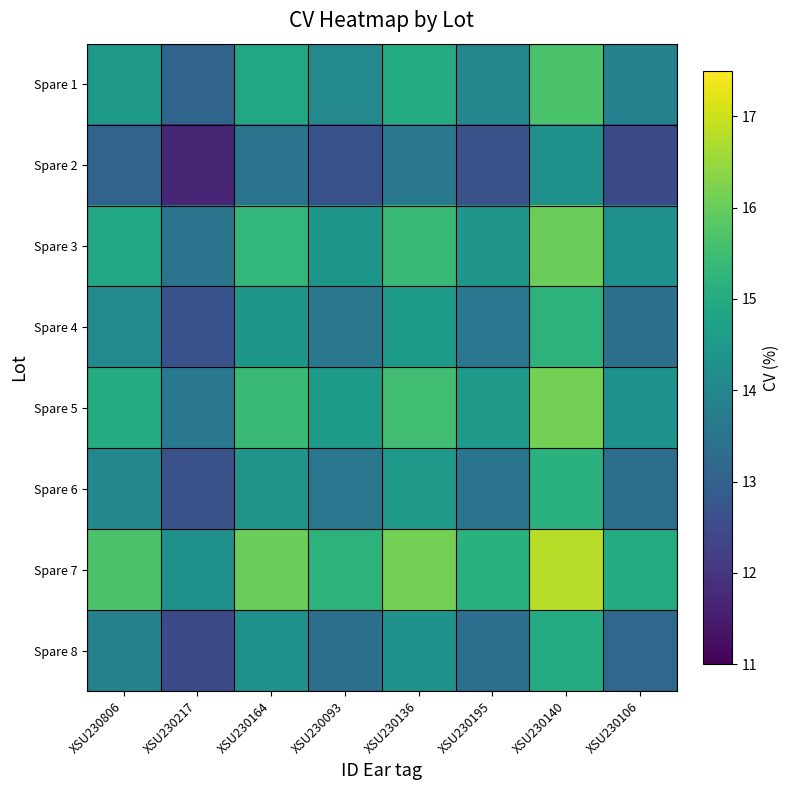

The Spare 7 series shows 7.9 at XSU230806. True or false?

False